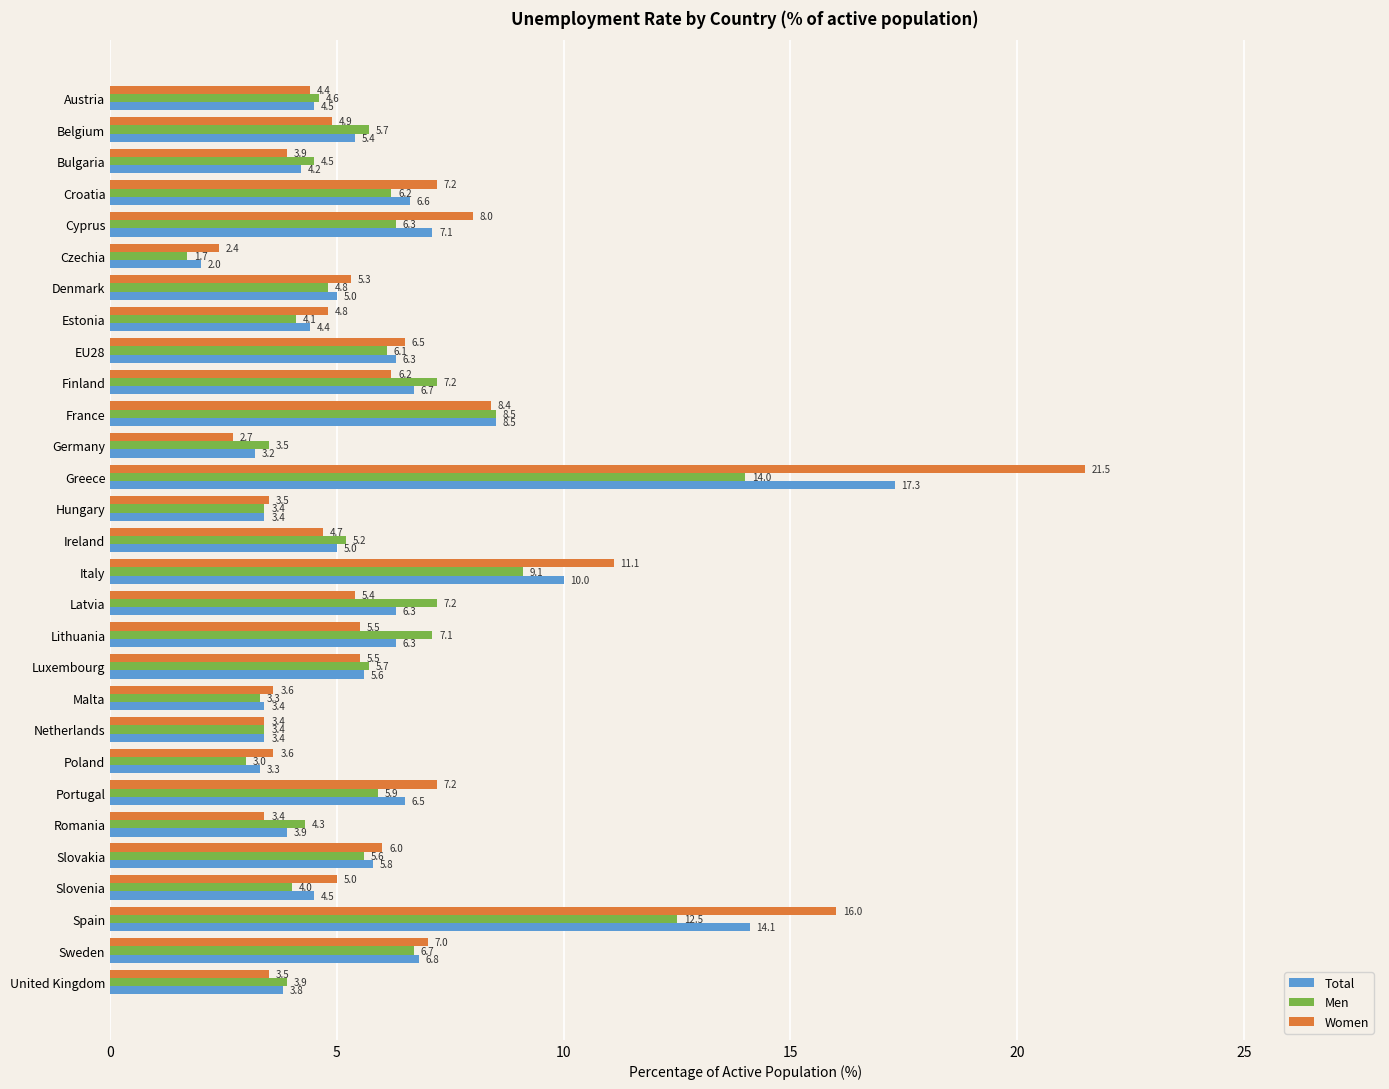

How many distinct data groups are displayed?

3